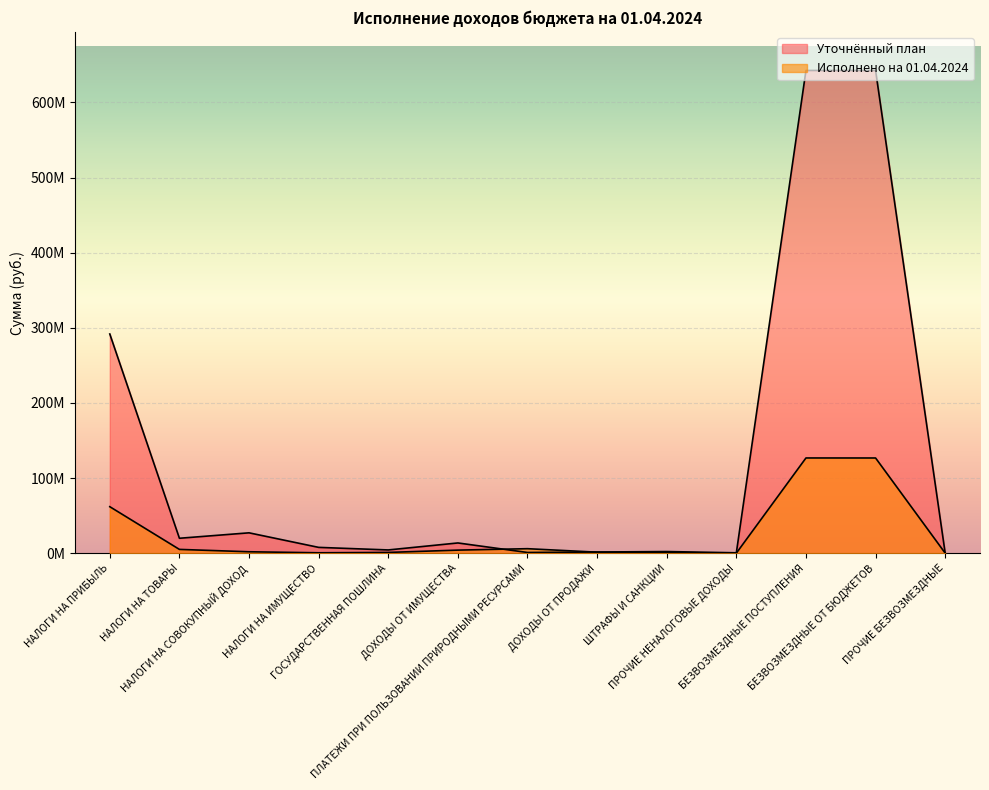

What is the sum of all Уточнённый план values?

1654846391.9